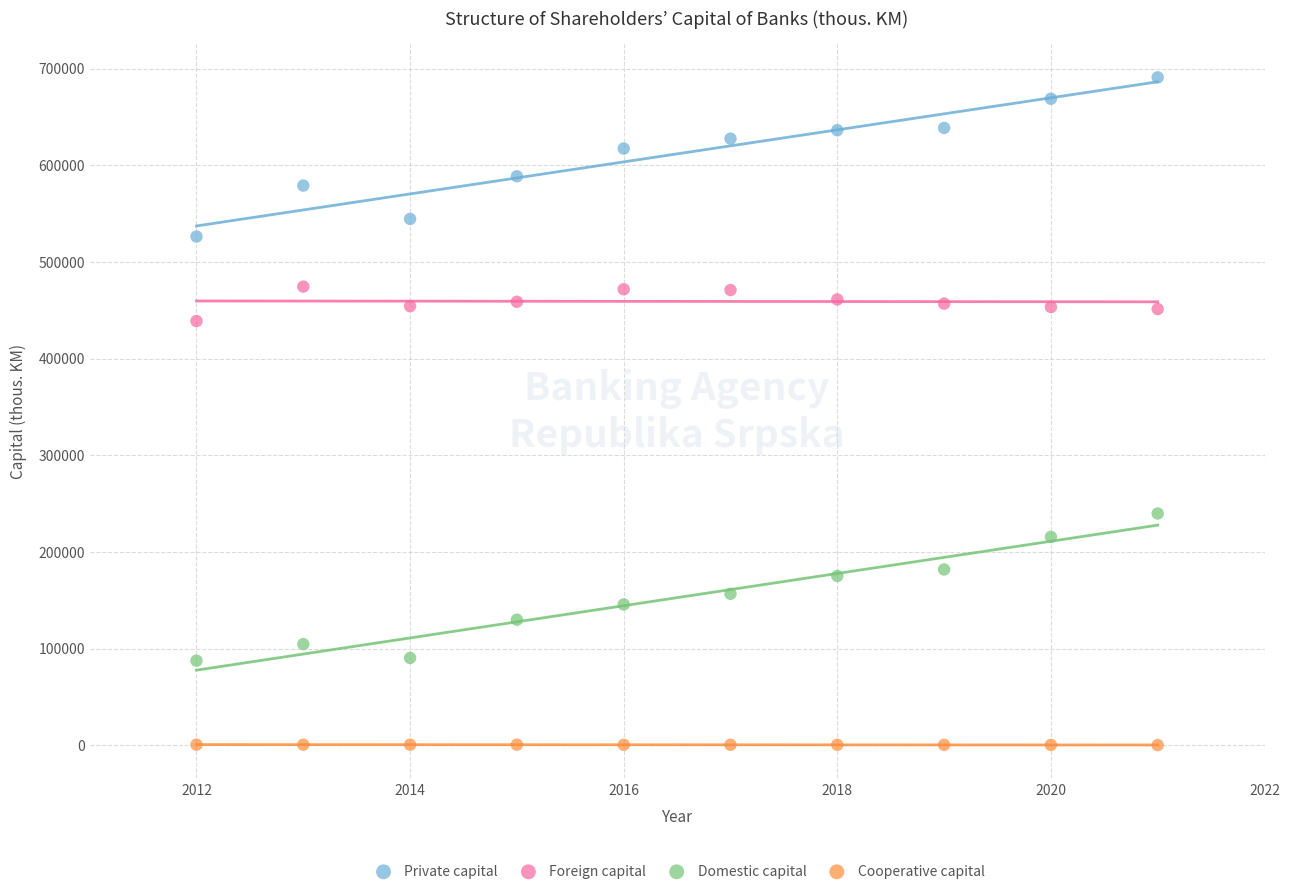

Which series contains the highest Y value?

Private capital